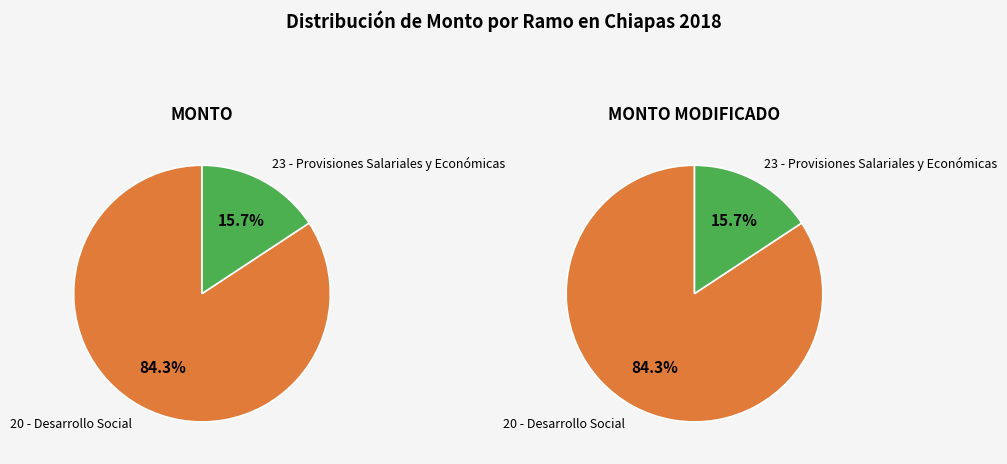

How much of the chart is everything except 20 - Desarrollo Social?

15.7%